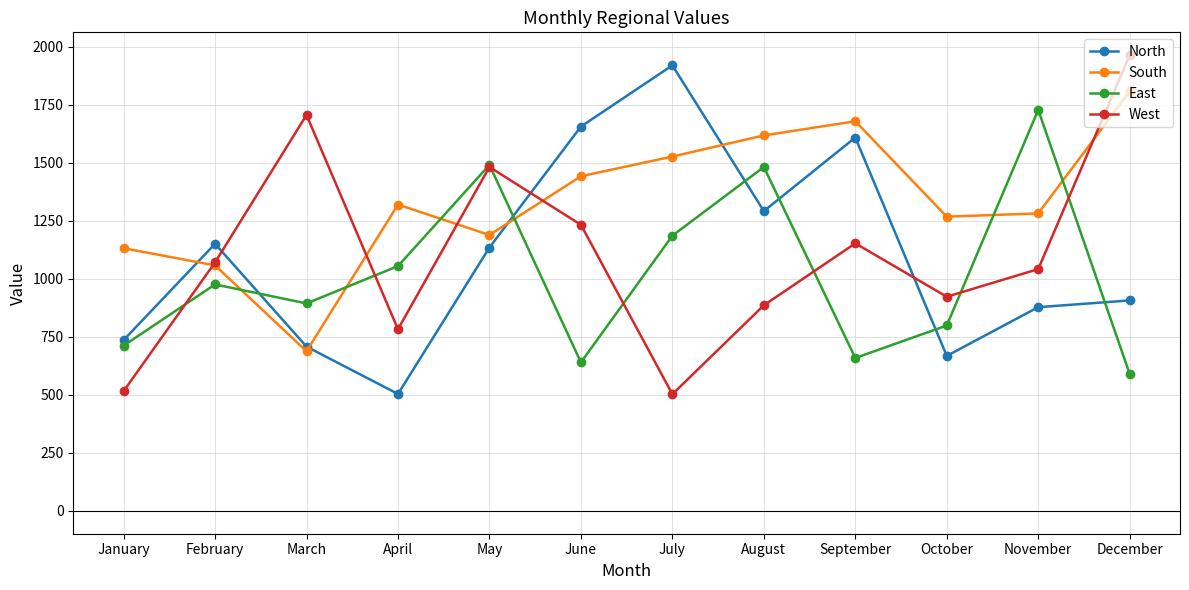

What is the highest value of the South series?

1808